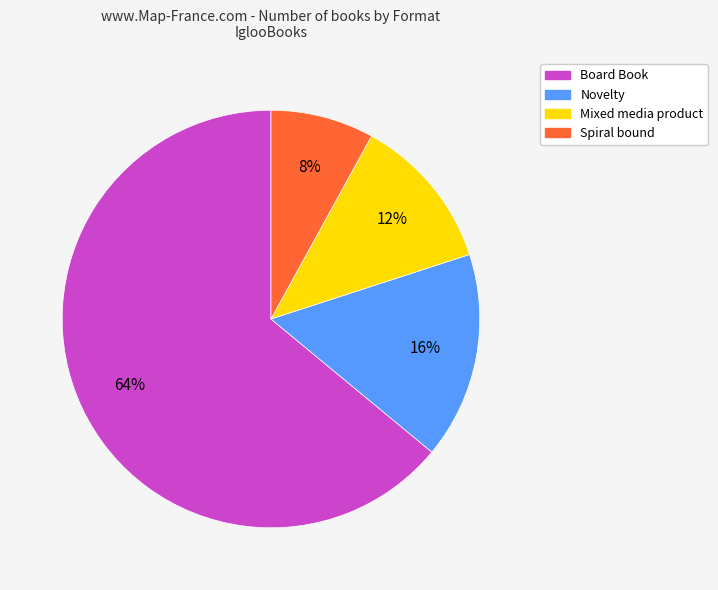

What is the smallest slice in the pie chart?

Spiral bound